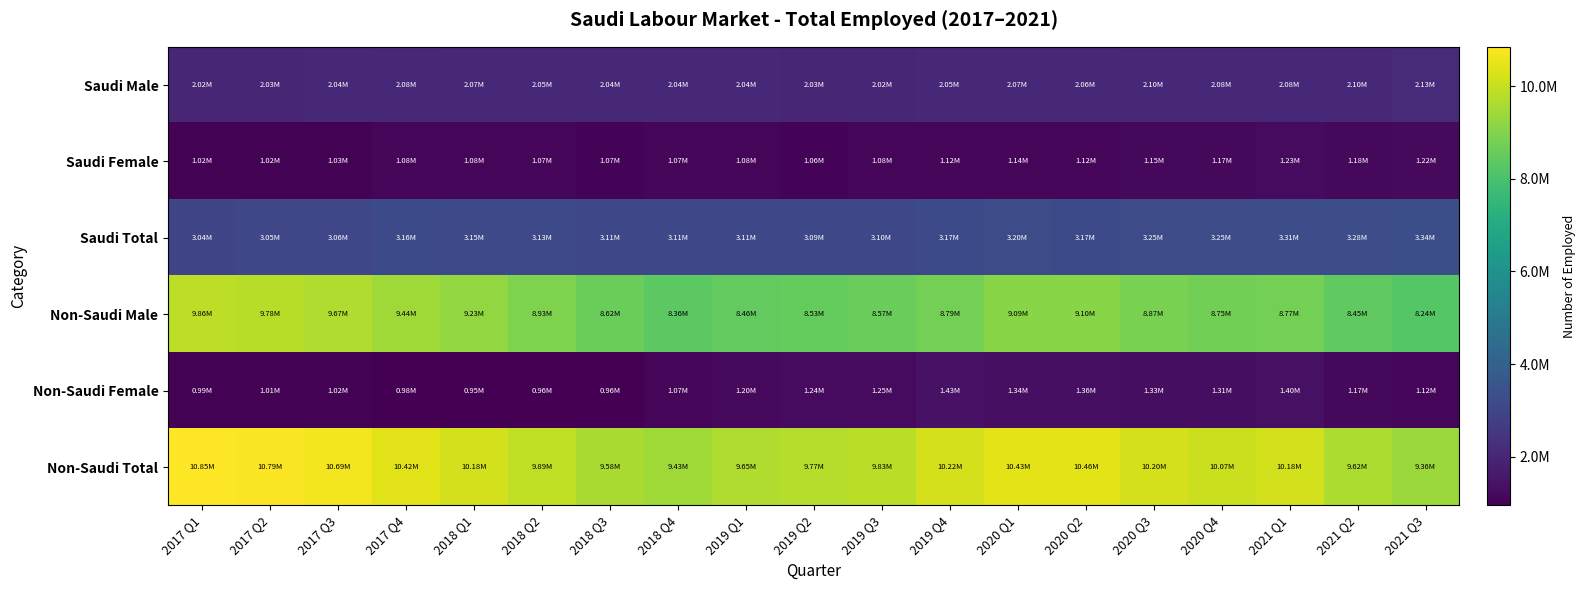

Reading right to left, what are all the values shown in this chart?

Saudi Male: 2021 Q3=2127551	2021 Q2=2098831	2021 Q1=2081446	2020 Q4=2079331	2020 Q3=2100702	2020 Q2=2055767	2020 Q1=2066553	2019 Q4=2054858	2019 Q3=2023910	2019 Q2=2027964	2019 Q1=2036142	2018 Q4=2040742	2018 Q3=2043585	2018 Q2=2053189	2018 Q1=2067976	2017 Q4=2080601	2017 Q3=2035745	2017 Q2=2029786	2017 Q1=2021865
Saudi Female: 2021 Q3=1215287	2021 Q2=1181183	2021 Q1=1225152	2020 Q4=1172867	2020 Q3=1152574	2020 Q2=1115655	2020 Q1=1136870	2019 Q4=1115414	2019 Q3=1076902	2019 Q2=1062284	2019 Q1=1075887	2018 Q4=1070457	2018 Q3=1066402	2018 Q2=1072154	2018 Q1=1082433	2017 Q4=1083245	2017 Q3=1027999	2017 Q2=1022663	2017 Q1=1017080
Saudi Total: 2021 Q3=3342838	2021 Q2=3280014	2021 Q1=3306598	2020 Q4=3252198	2020 Q3=3253276	2020 Q2=3171422	2020 Q1=3203423	2019 Q4=3170272	2019 Q3=3100812	2019 Q2=3090248	2019 Q1=3112029	2018 Q4=3111199	2018 Q3=3109987	2018 Q2=3125343	2018 Q1=3150409	2017 Q4=3163846	2017 Q3=3063744	2017 Q2=3052449	2017 Q1=3038945
Non-Saudi Male: 2021 Q3=8244566	2021 Q2=8449536	2021 Q1=8773896	2020 Q4=8753985	2020 Q3=8866940	2020 Q2=9101286	2020 Q1=9092998	2019 Q4=8792516	2019 Q3=8572339	2019 Q2=8529419	2019 Q1=8458199	2018 Q4=8356943	2018 Q3=8622890	2018 Q2=8927862	2018 Q1=9231869	2017 Q4=9442163	2017 Q3=9674729	2017 Q2=9777916	2017 Q1=9859039
Non-Saudi Female: 2021 Q3=1118241	2021 Q2=1170338	2021 Q1=1403319	2020 Q4=1312515	2020 Q3=1334922	2020 Q2=1357746	2020 Q1=1339191	2019 Q4=1428187	2019 Q3=1254757	2019 Q2=1237365	2019 Q1=1195013	2018 Q4=1072476	2018 Q3=955165	2018 Q2=964861	2018 Q1=951235	2017 Q4=975132	2017 Q3=1019591	2017 Q2=1010793	2017 Q1=991153
Non-Saudi Total: 2021 Q3=9362807	2021 Q2=9619874	2021 Q1=10177215	2020 Q4=10066500	2020 Q3=10201862	2020 Q2=10459032	2020 Q1=10432189	2019 Q4=10220703	2019 Q3=9827096	2019 Q2=9766784	2019 Q1=9653212	2018 Q4=9429419	2018 Q3=9578055	2018 Q2=9892723	2018 Q1=10183104	2017 Q4=10417295	2017 Q3=10694320	2017 Q2=10788709	2017 Q1=10850192